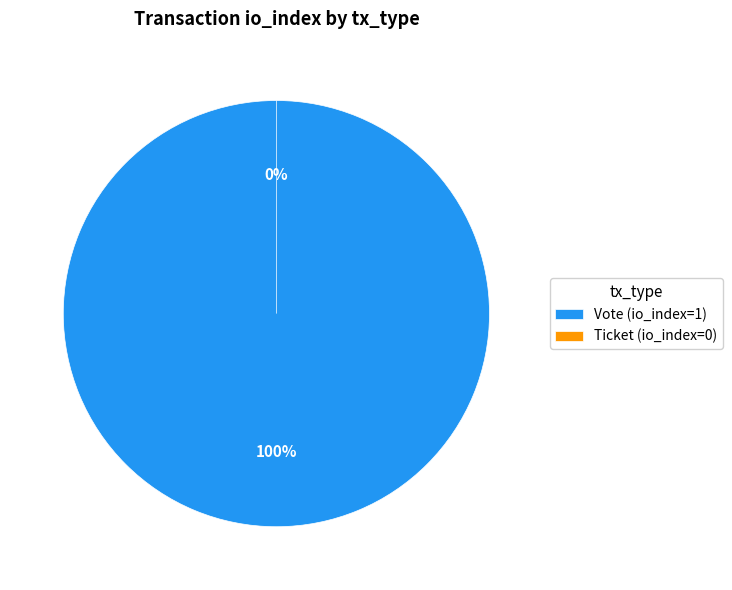

Count the number of slices in the pie.

2